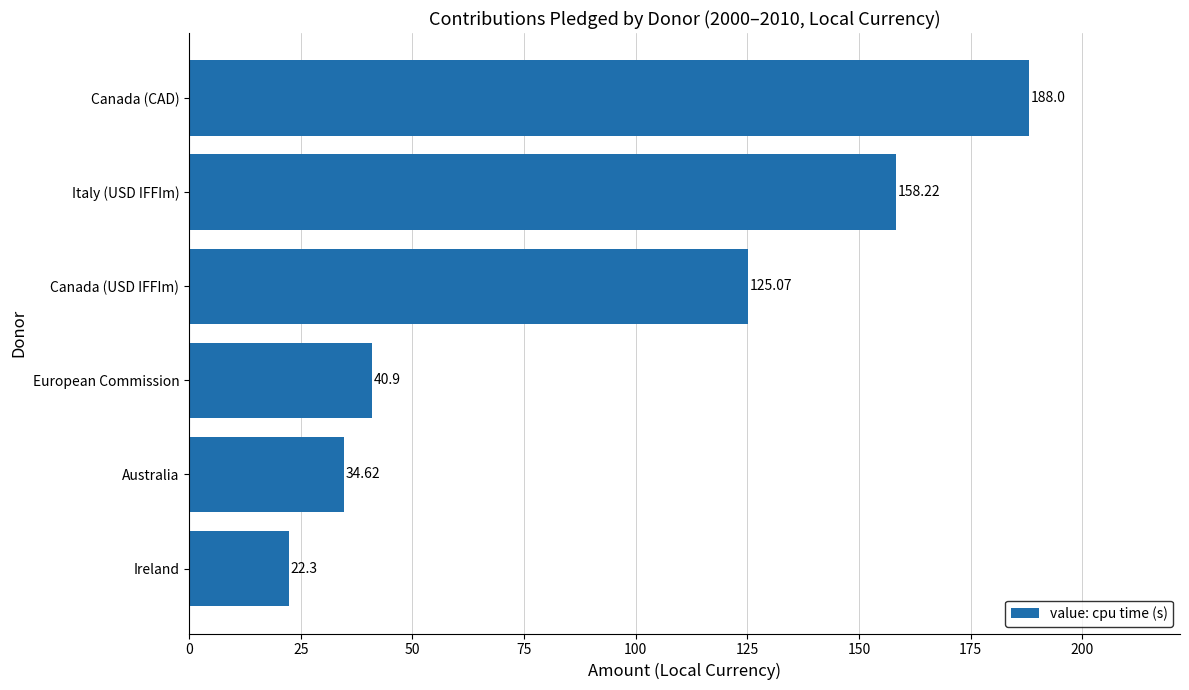

Which label corresponds to the largest value in the chart?

Canada (CAD)